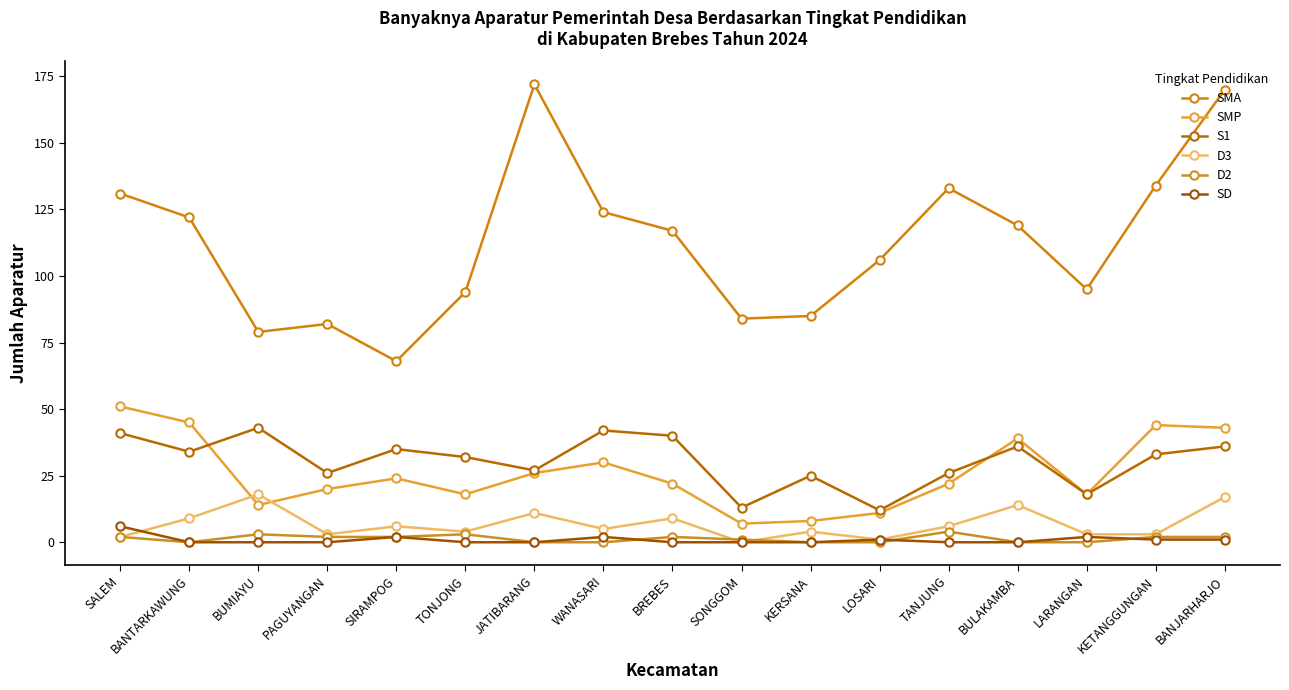

What is the label of the 7th point from the right?

KERSANA